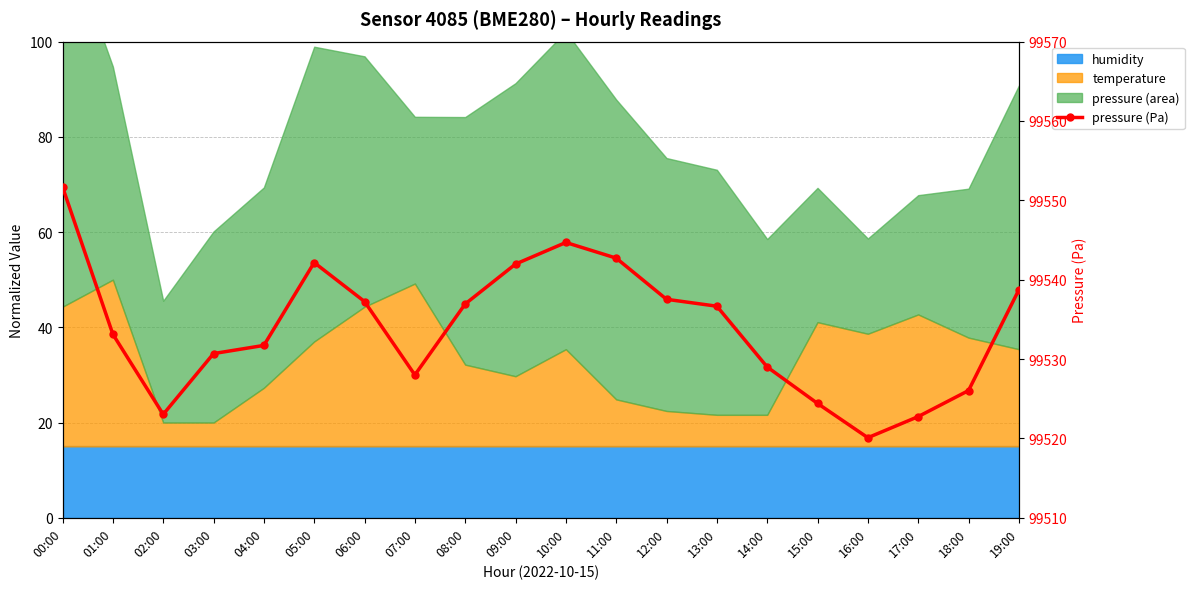

What is the value of the 2nd point from the left?

99533.1